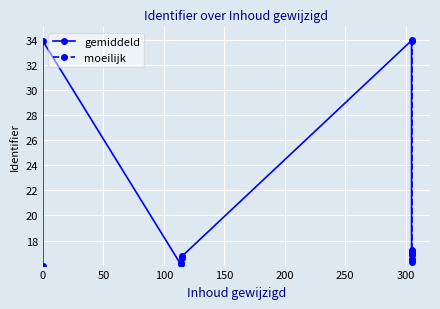

True or false: the data shows 34.0 at 0.

True